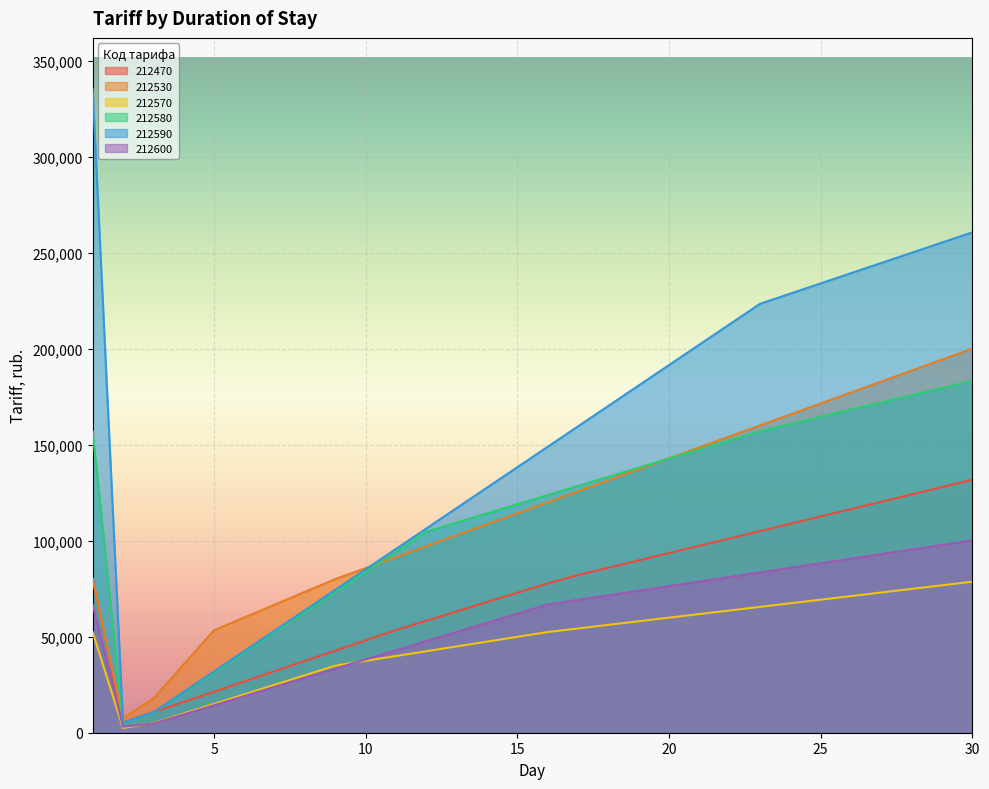

True or false: 212570 and 212590 intersect in this chart.

False